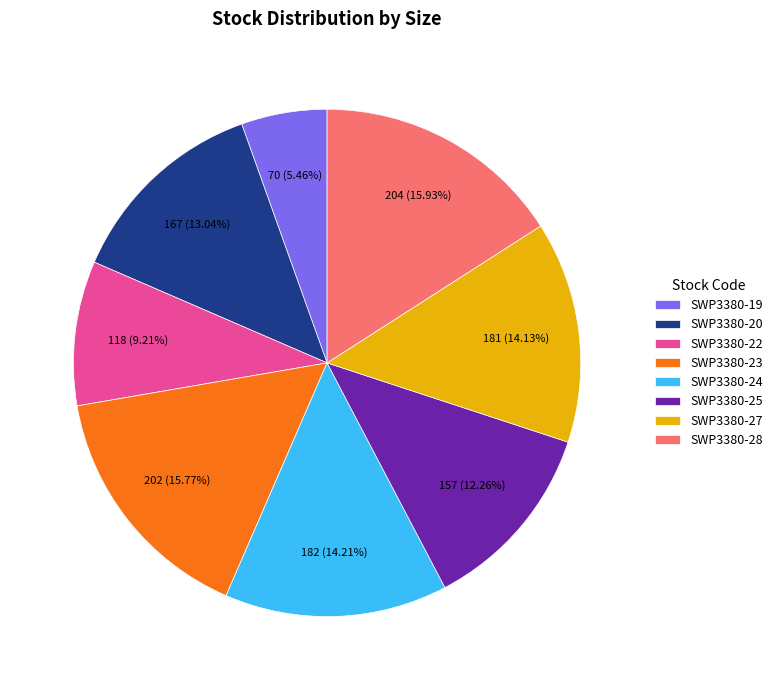

Approximately how many times larger is the value at SWP3380-25 compared to SWP3380-22?

1.3